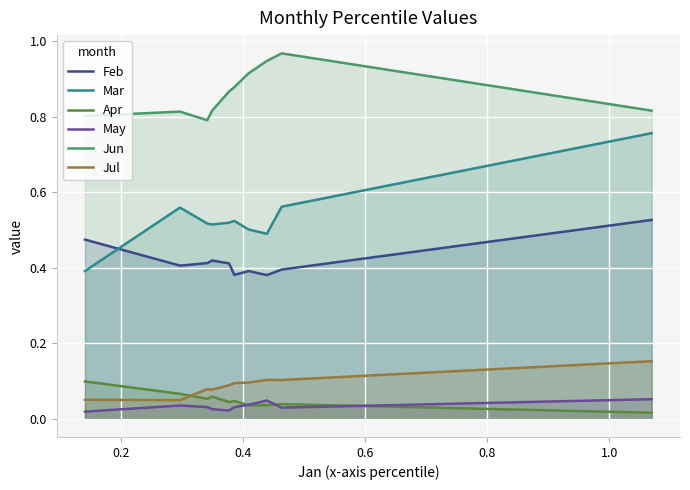

Which series has the largest total across all categories?

Jun